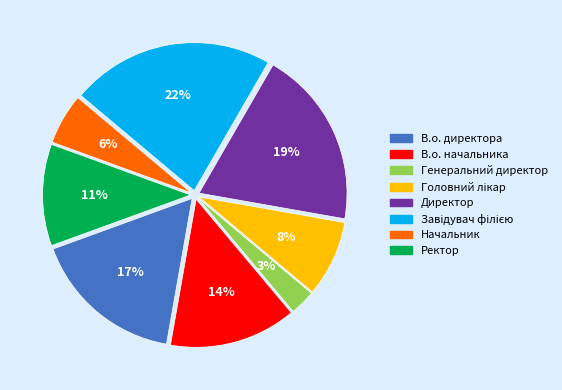

Which slice is the smallest?

Генеральний директор